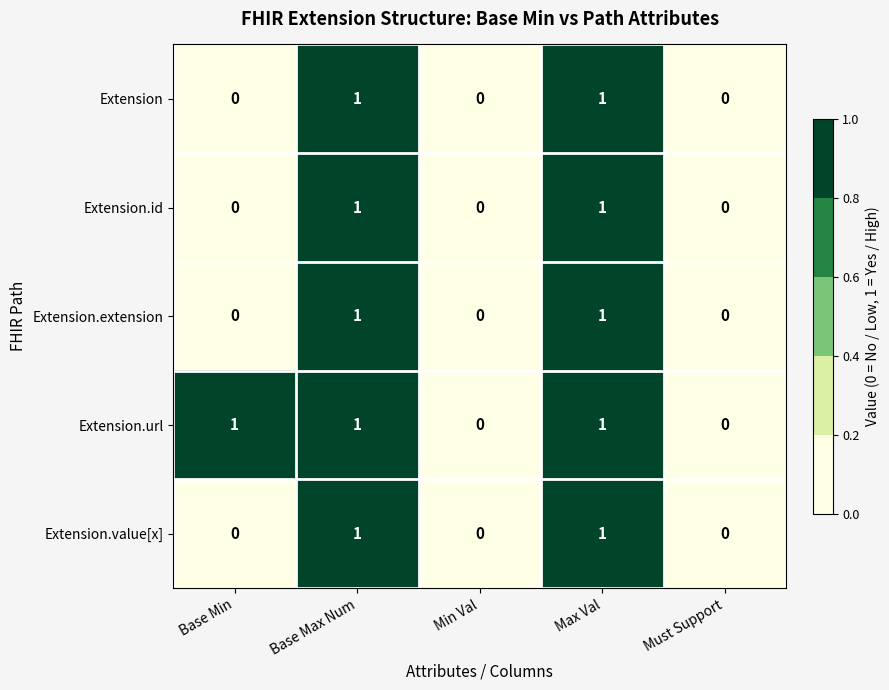

Is the value of Extension.url at Must Support greater than the value of Extension at Base Max Num?

No